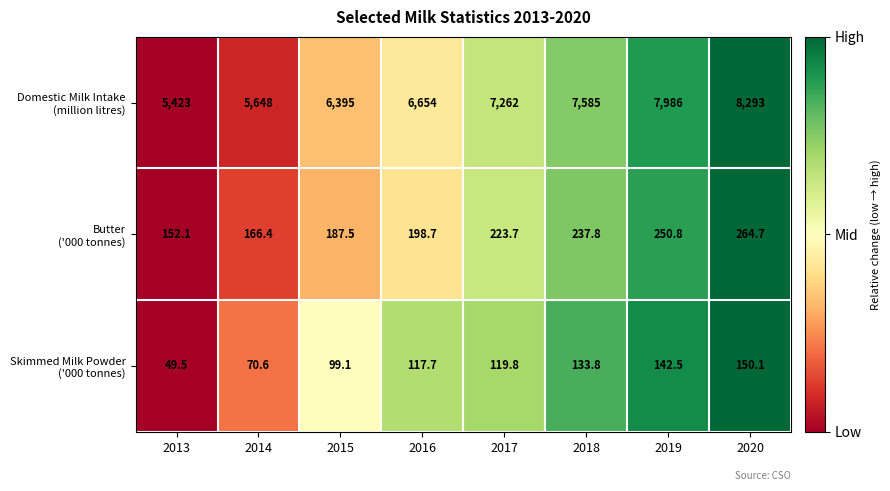

At which category is the sum across all series the highest?

2020